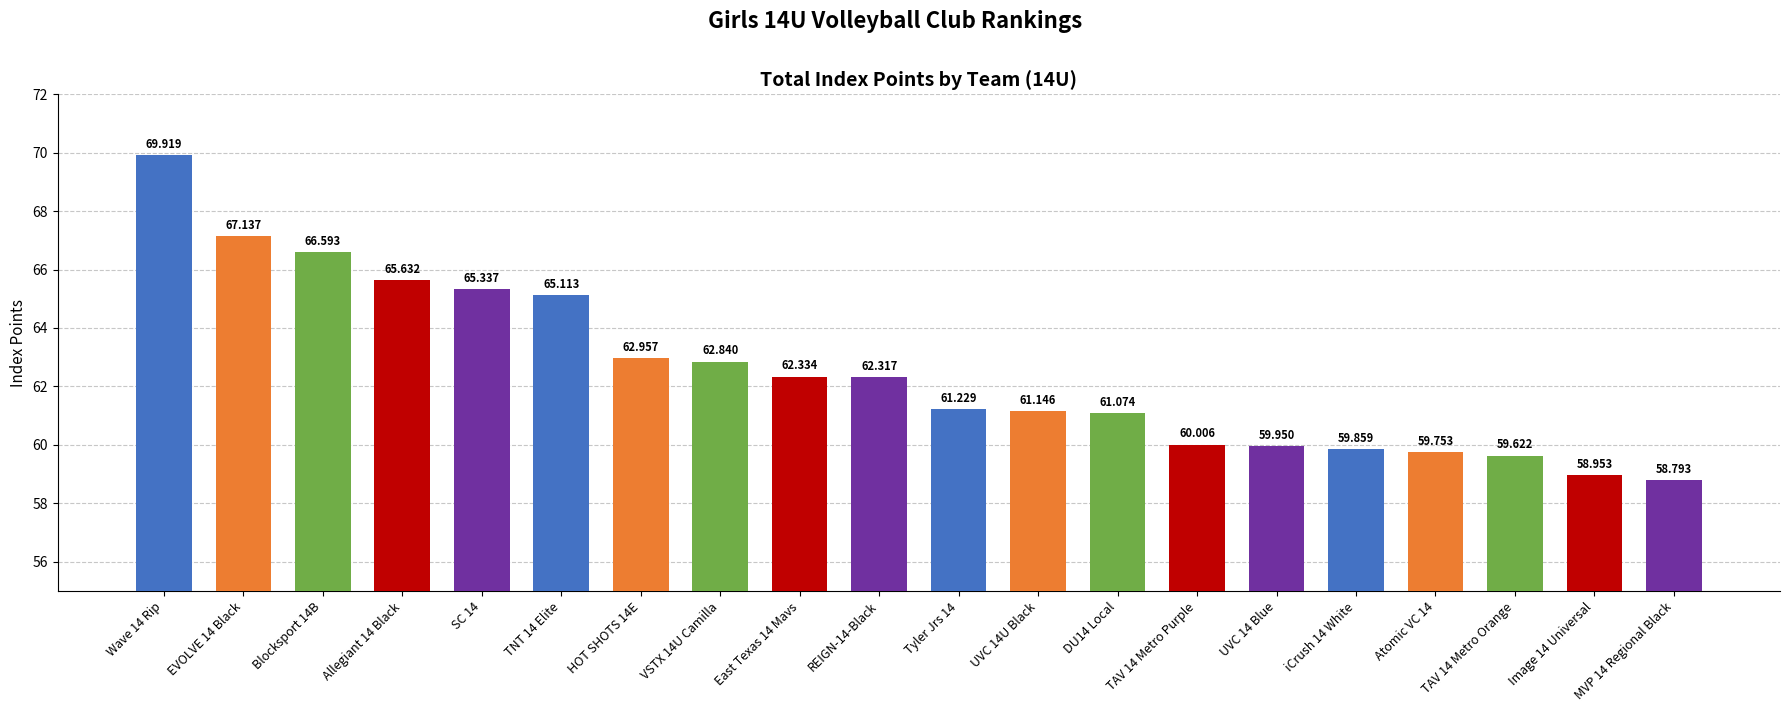

What is the difference between the values at DU14 Local and Wave 14 Rip?

8.8